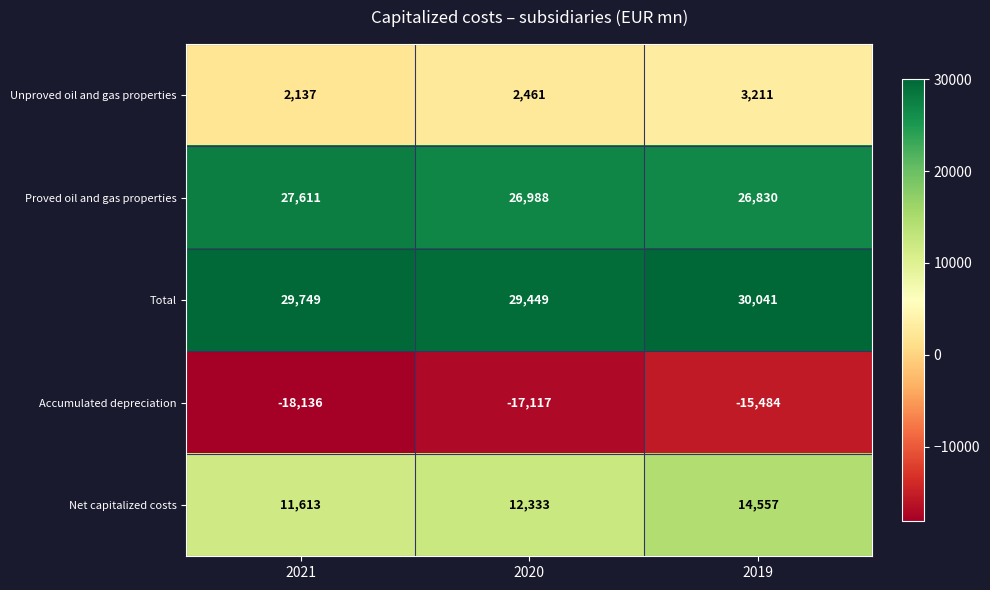

Reading left to right, list all the values displayed in this chart.

Unproved oil and gas properties: 2137	2461	3211
Proved oil and gas properties: 27611	26988	26830
Total: 29749	29449	30041
Accumulated depreciation: -18136	-17117	-15484
Net capitalized costs: 11613	12333	14557